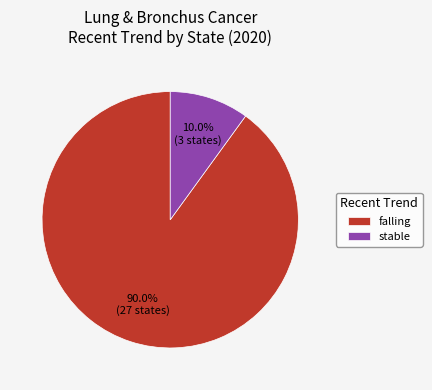

What percentage is the falling slice, to the nearest percent?

90%